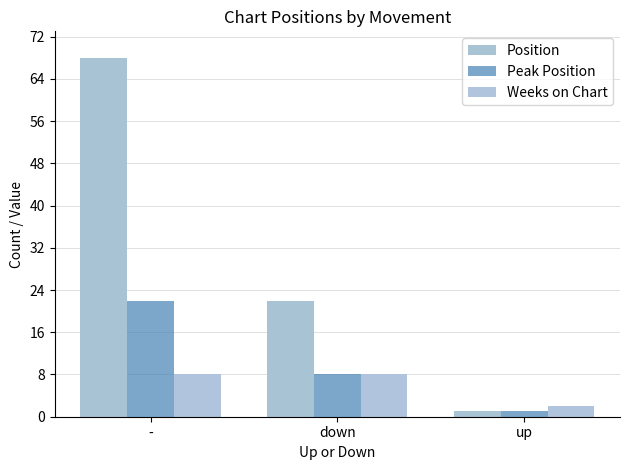

Rank the categories by Position value from highest to lowest.

-, down, up